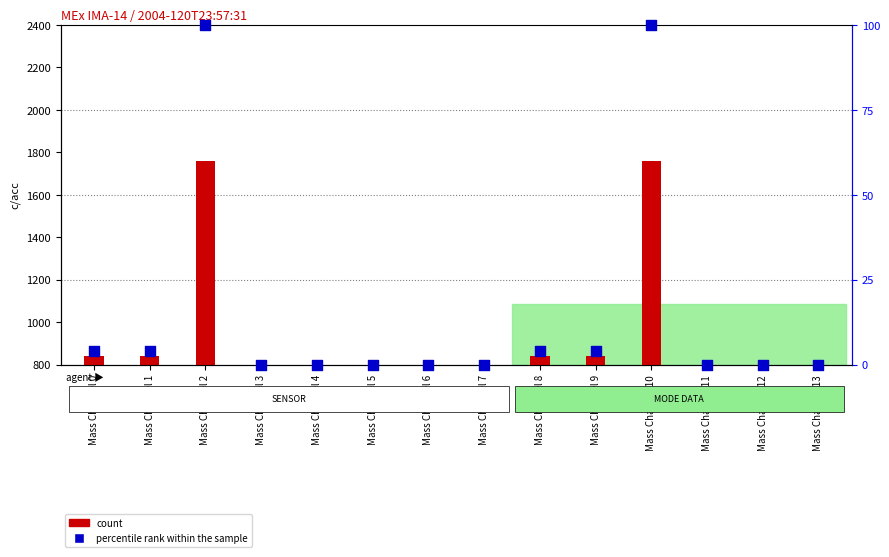

Which series contains the lowest Y value?

count